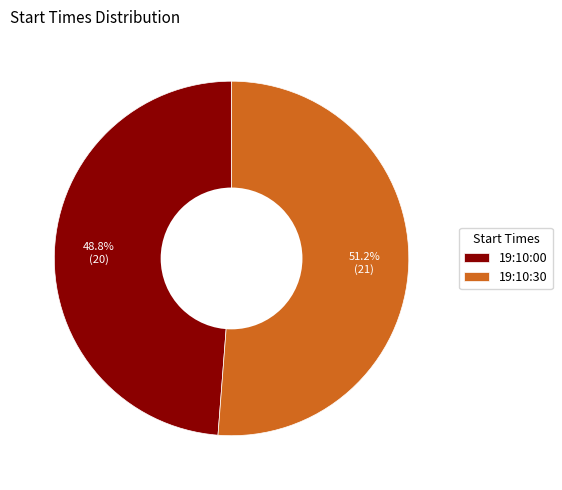

Is 19:10:00 the majority of the pie?

No